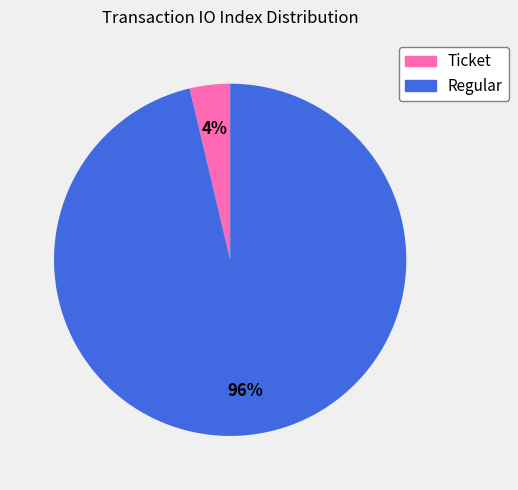

How many segments does this pie chart have?

2